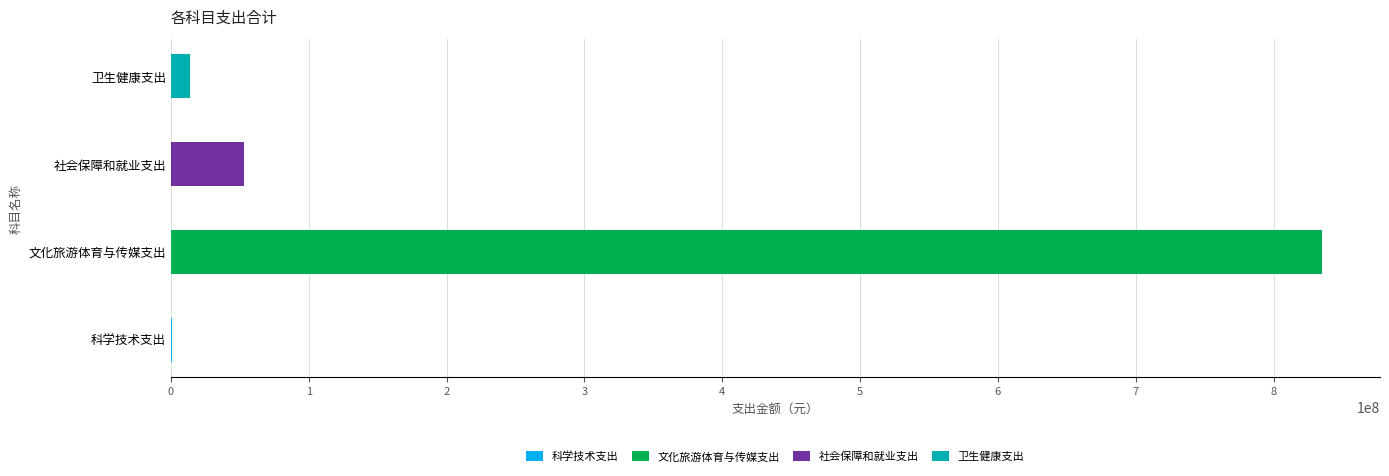

Where does the data first go above 53044245?

文化旅游体育与传媒支出